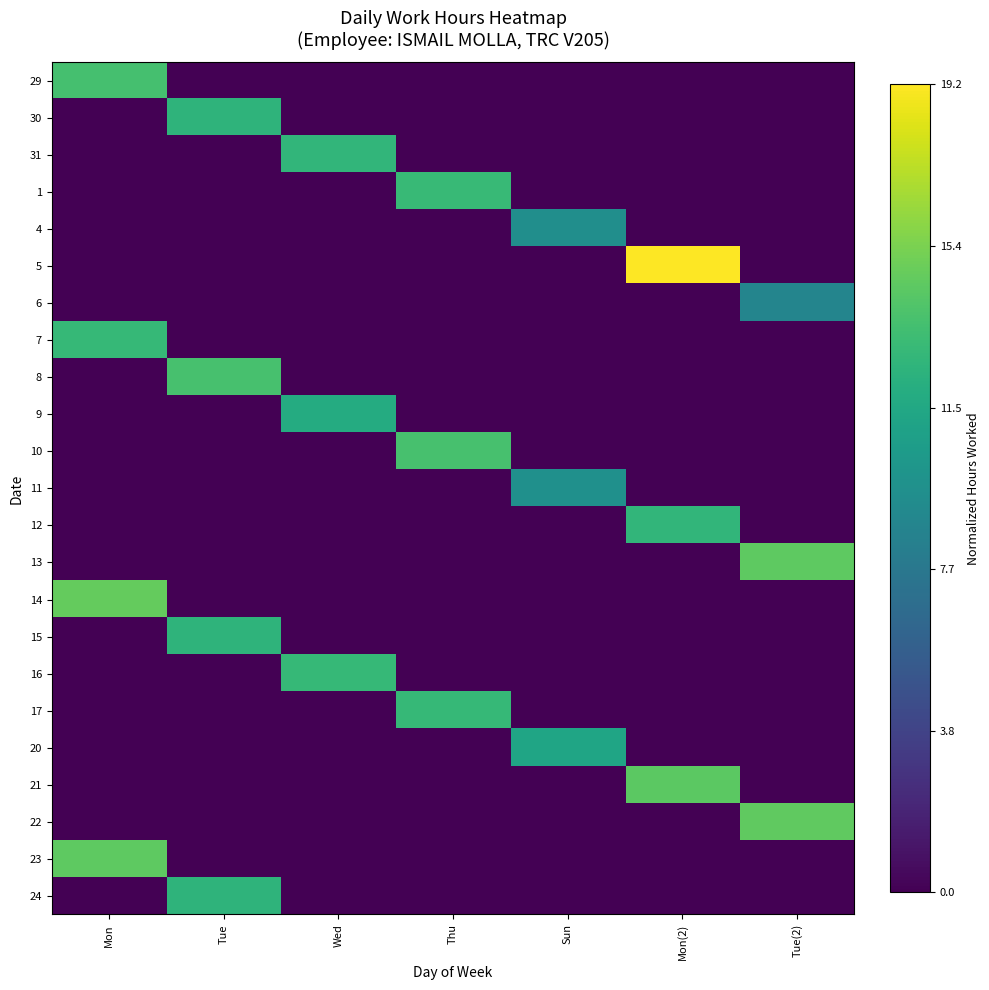

What is the spread (max minus min) of values at Mon?

0.8